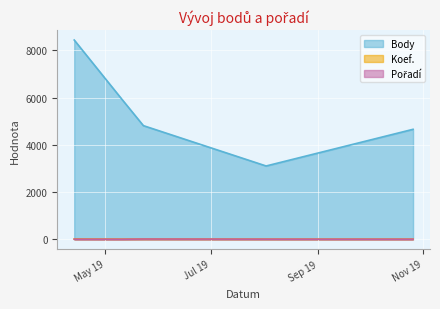

Which series changed the most between 2019-05-23 and 2019-08-02?

Body